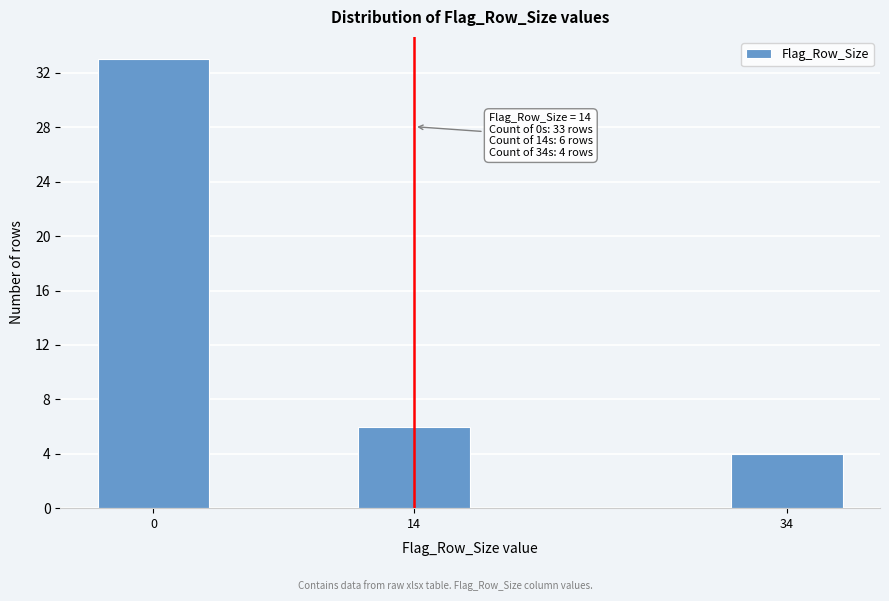

Reading left to right, list all the values displayed in this chart.

33	6	4